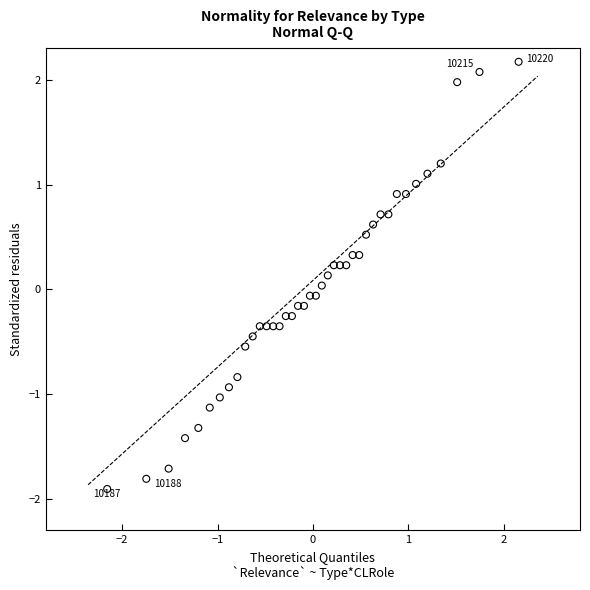

What is the range of X values (max minus min)?

4.3